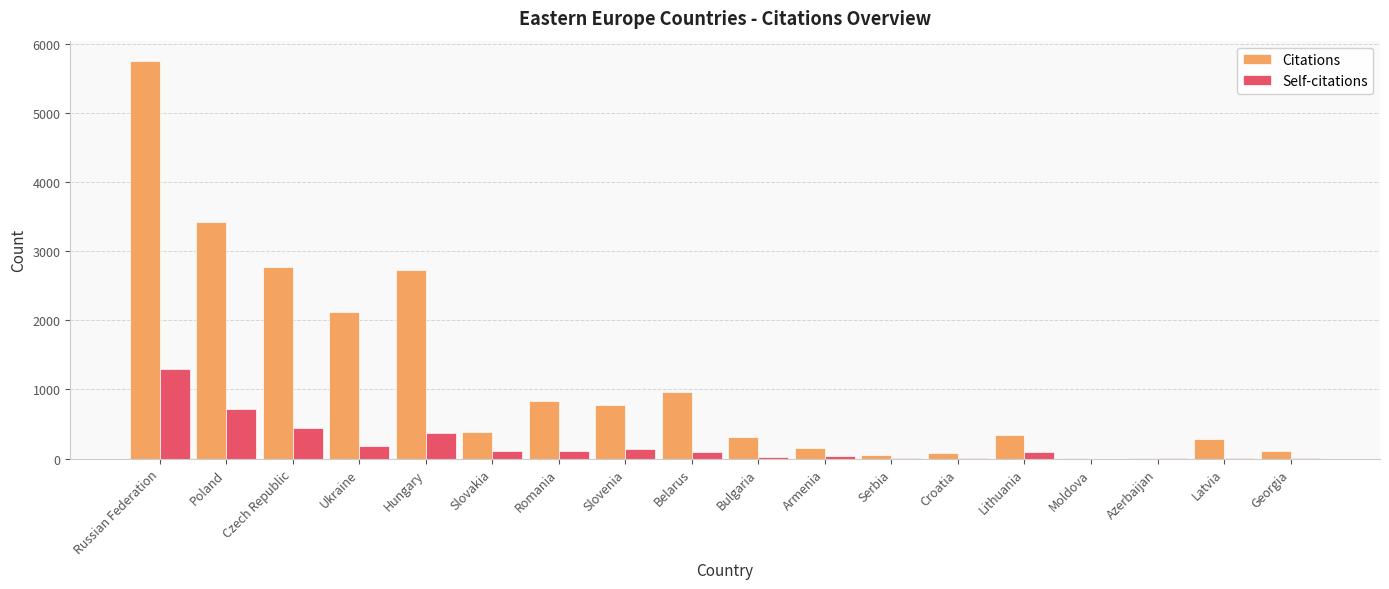

Which category has the highest value in the Citations series?

Russian Federation